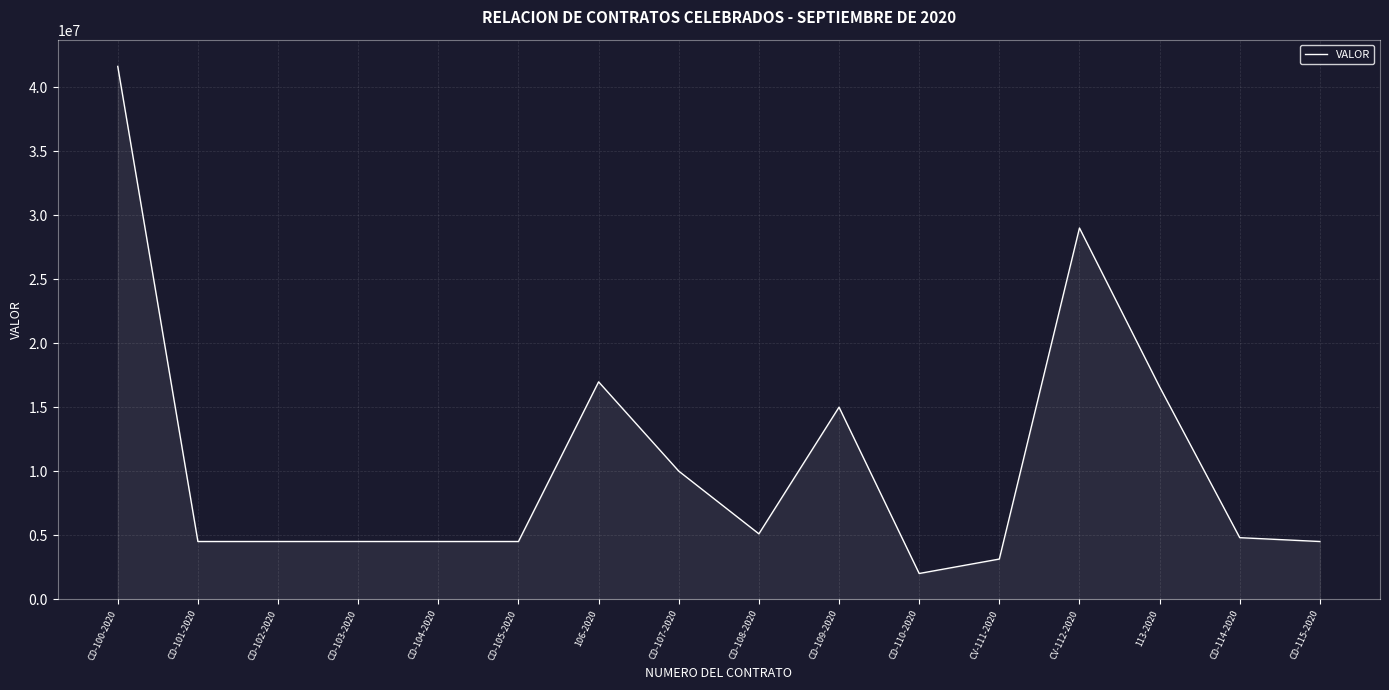

Reading left to right, extract all data points from this chart.

CD-100-2020=41629728.3	CD-101-2020=4500000.0	CD-102-2020=4500000.0	CD-103-2020=4500000.0	CD-104-2020=4500000.0	CD-105-2020=4500000.0	106-2020=16976323.0	CD-107-2020=10000000.0	CD-108-2020=5100000.0	CD-109-2020=15000000.0	CD-110-2020=2000000.0	CV-111-2020=3128475.0	CV-112-2020=29000000.0	113-2020=16591000.0	CD-114-2020=4800000.0	CD-115-2020=4500000.0